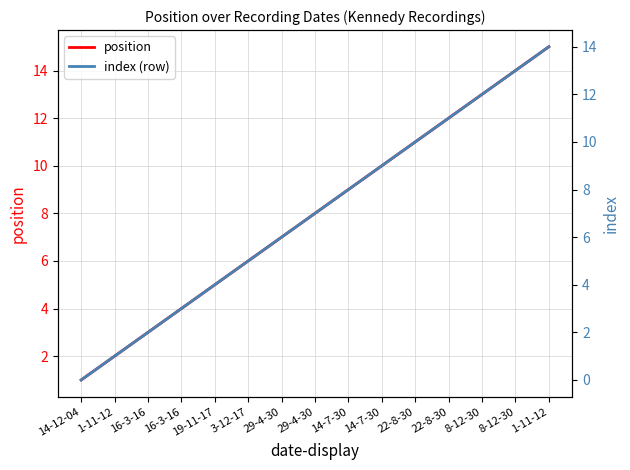

Reading left to right, list all the values displayed in this chart.

position: 14-12-04=1	1-11-12=2	16-3-16=3	16-3-16=4	19-11-17=5	3-12-17=6	29-4-30=7	29-4-30=8	14-7-30=9	14-7-30=10	22-8-30=11	22-8-30=12	8-12-30=13	8-12-30=14	1-11-12=15
index (row): 14-12-04=0	1-11-12=1	16-3-16=2	16-3-16=3	19-11-17=4	3-12-17=5	29-4-30=6	29-4-30=7	14-7-30=8	14-7-30=9	22-8-30=10	22-8-30=11	8-12-30=12	8-12-30=13	1-11-12=14